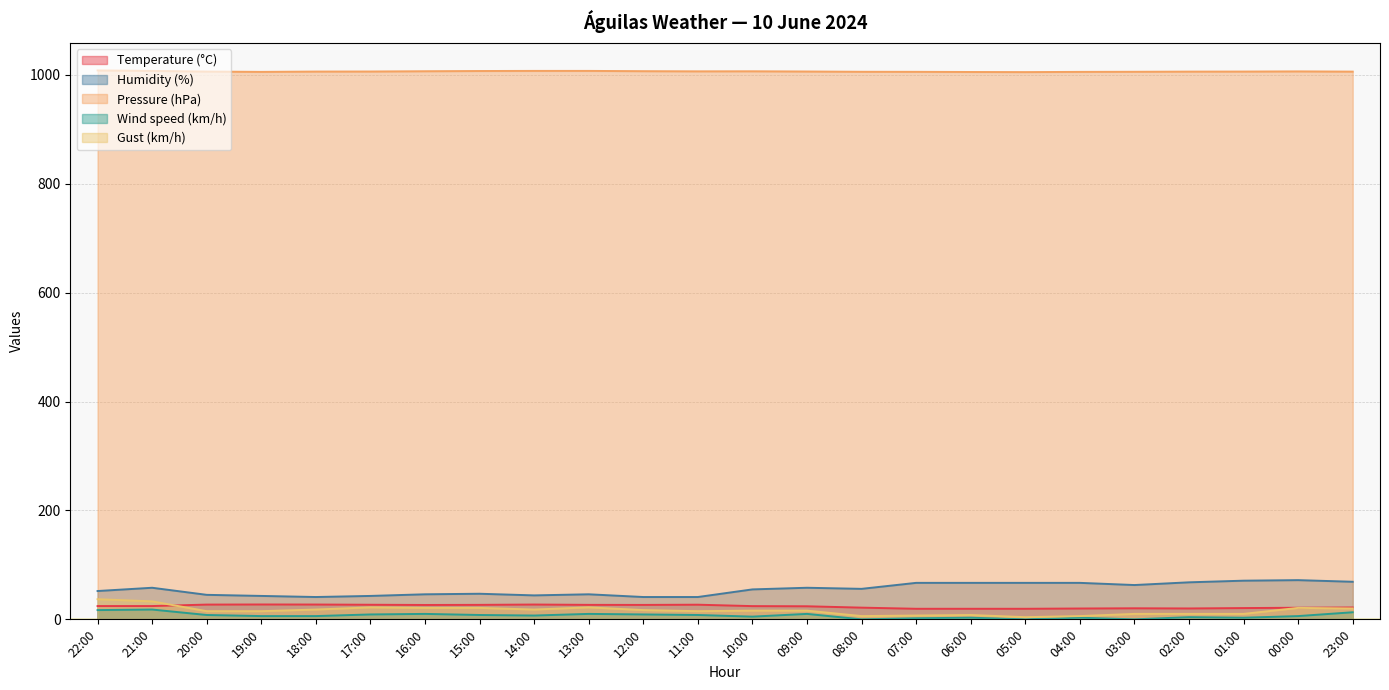

What is the difference between the Gust (km/h) values at 07:00 and 12:00?

10.0